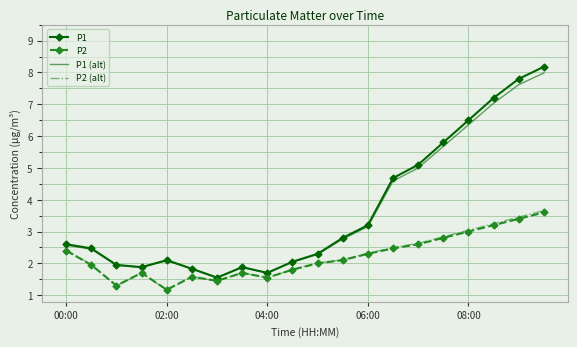

What is the minimum value for P1?

1.6